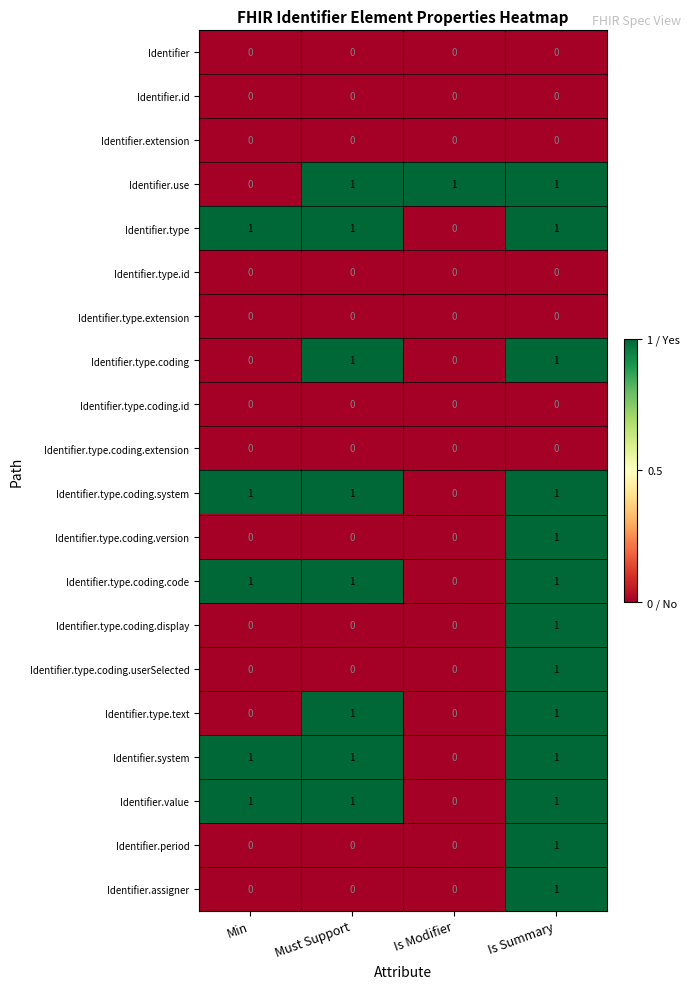

What is the total value across all series at Is Summary?

13